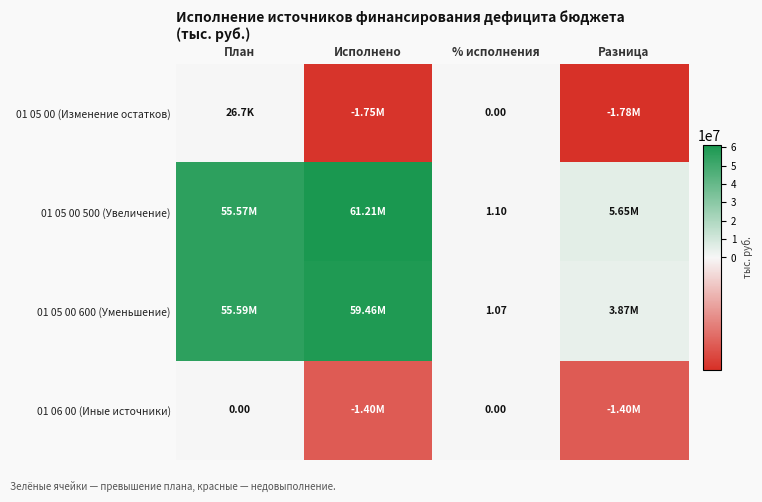

Rank the categories by 01 05 00 (Изменение остатков) value from highest to lowest.

План, % исполнения, Исполнено, Разница